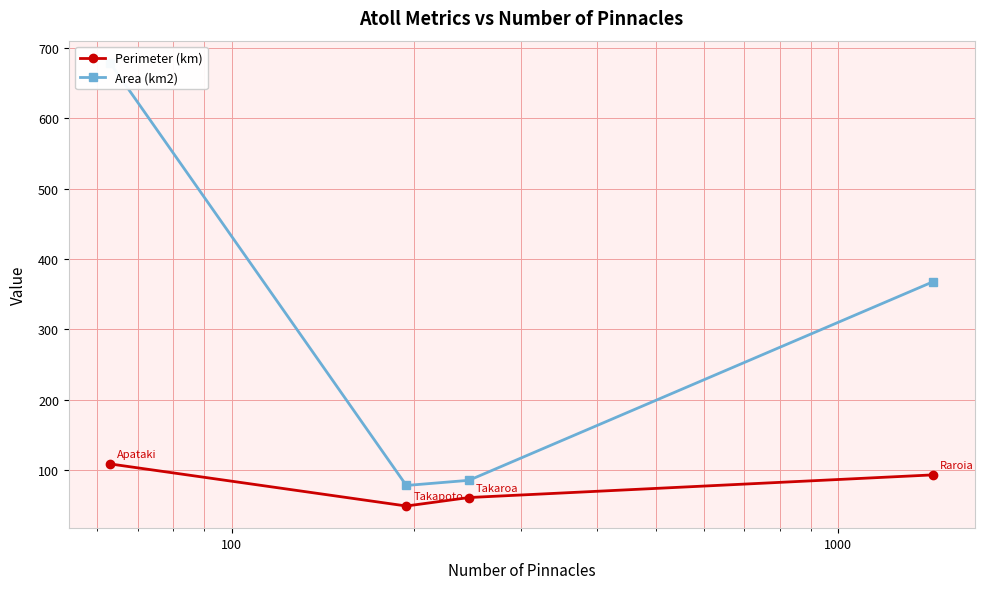

How many data points does each series have?

4